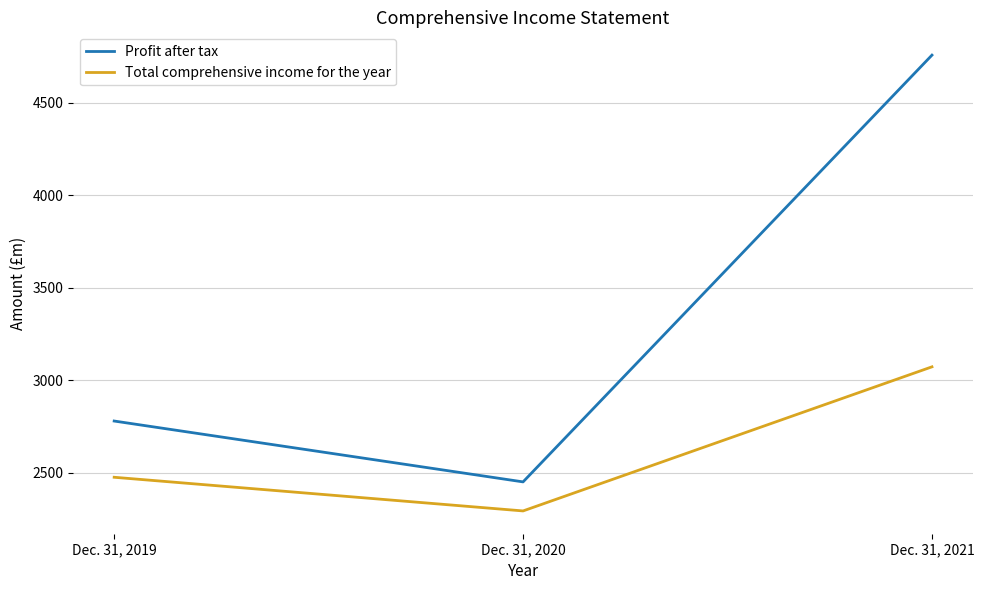

Reading left to right, list all the values displayed in this chart.

Profit after tax: Dec. 31, 2019=2780	Dec. 31, 2020=2451	Dec. 31, 2021=4758
Total comprehensive income for the year: Dec. 31, 2019=2476	Dec. 31, 2020=2294	Dec. 31, 2021=3073